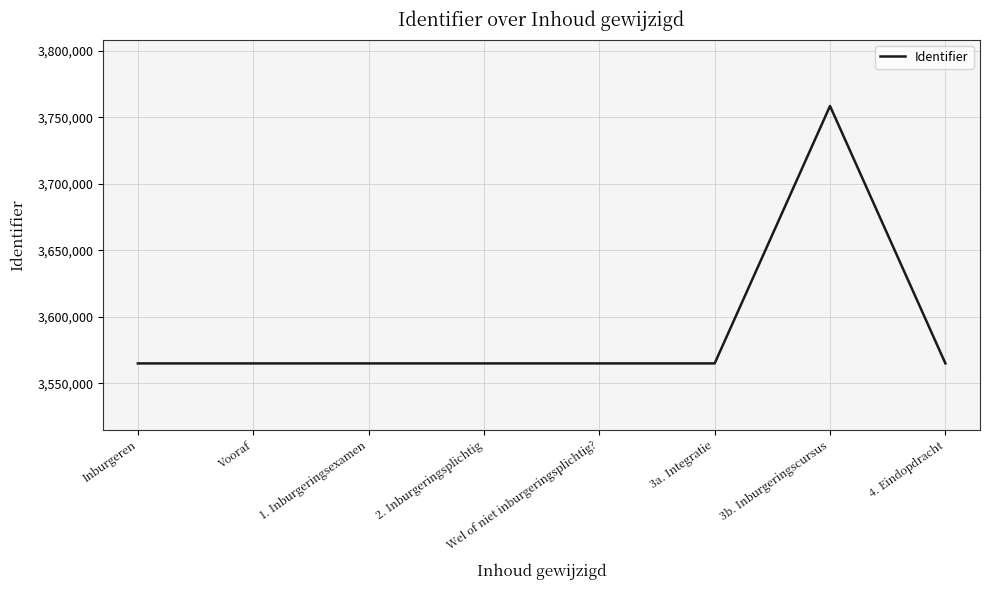

What is the ratio of the value at Wel of niet inburgeringsplichtig? to the value at 3b. Inburgeringscursus?

0.9